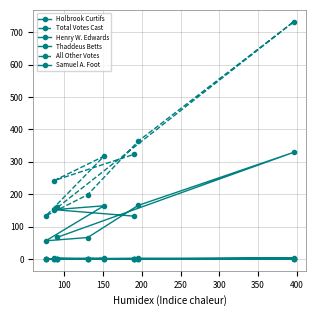

Where is All Other Votes nearest to the value 1?

400